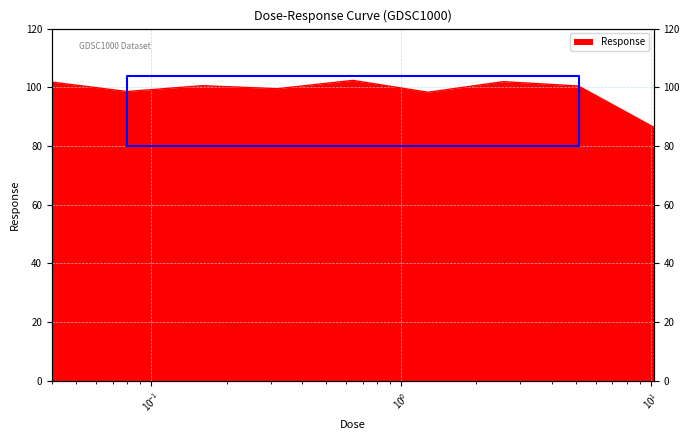

Which category has the lowest value across all series?

10.24